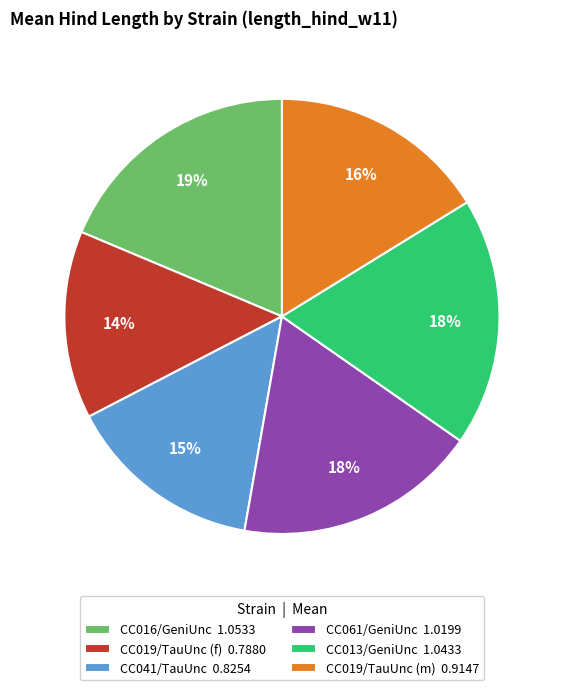

Approximately how many times larger is the value at CC019/TauUnc (f) compared to CC016/GeniUnc?

0.7